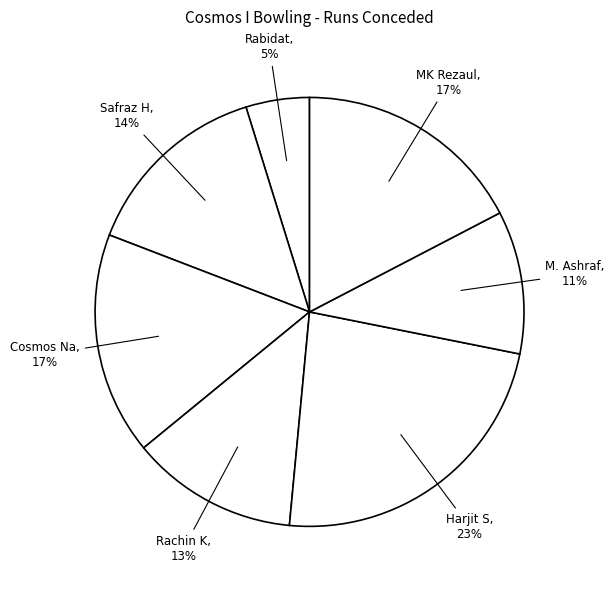

How many segments does this pie chart have?

7